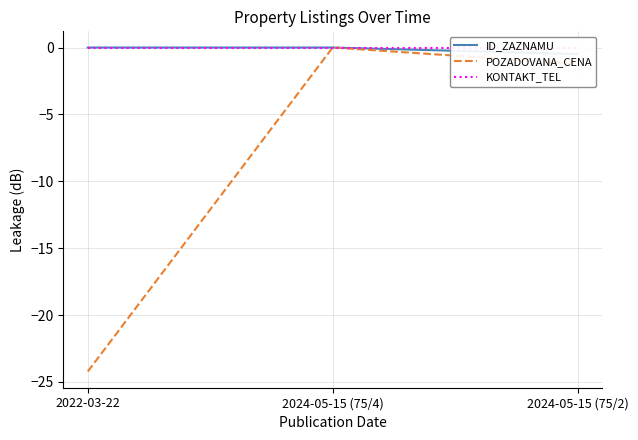

What is the sum of the ID_ZAZNAMU values at 2024-05-15 (75/4) and 2024-05-15 (75/2)?

-0.5